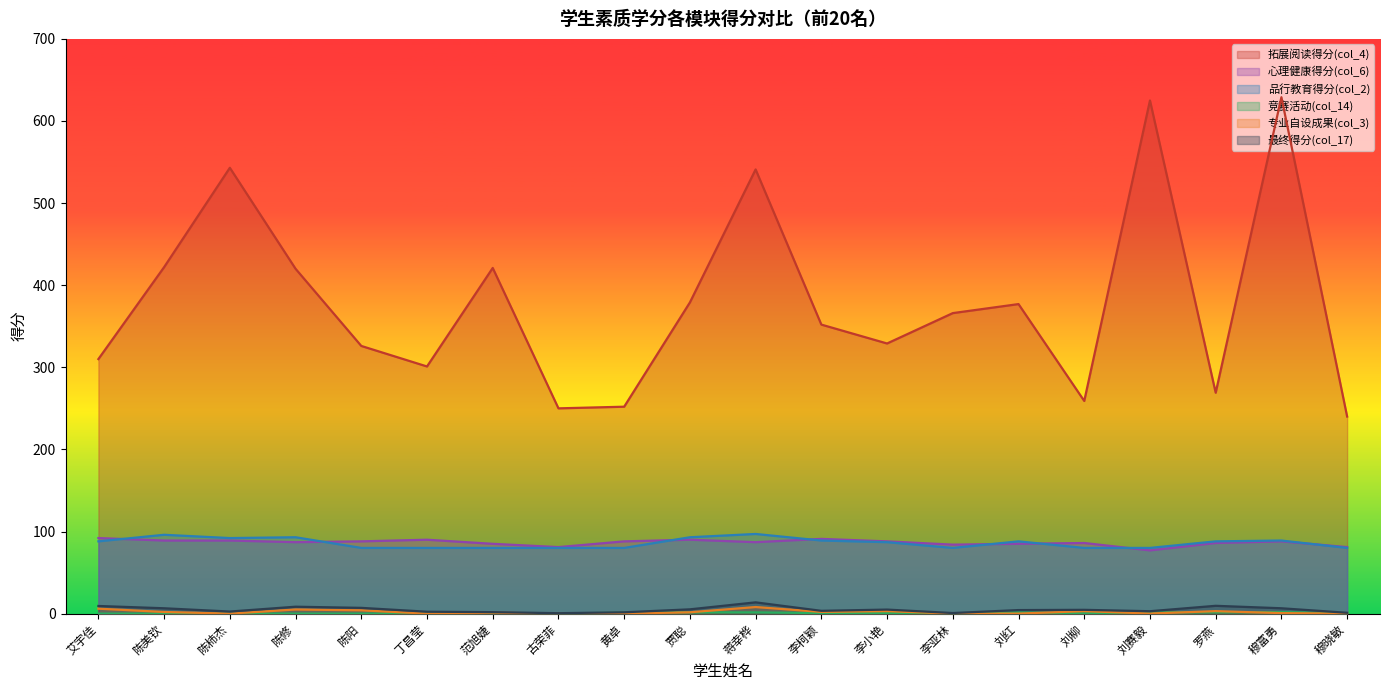

Between 陈美钦 and 陈修, which is larger?

陈美钦